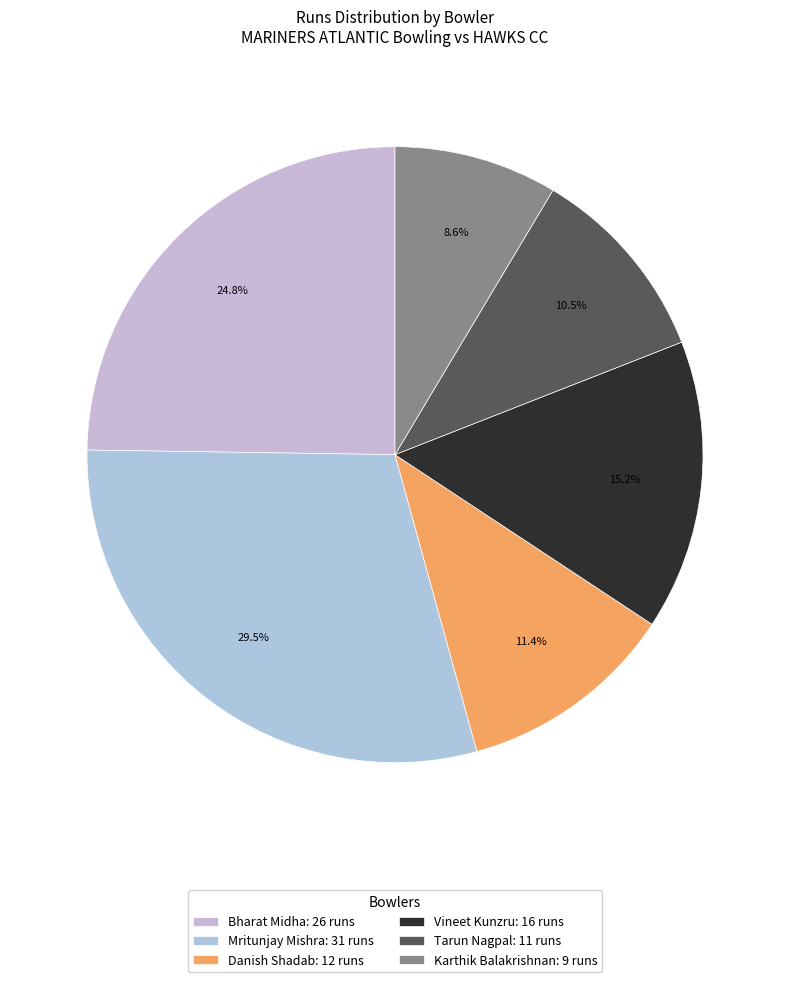

Count the number of slices in the pie.

6